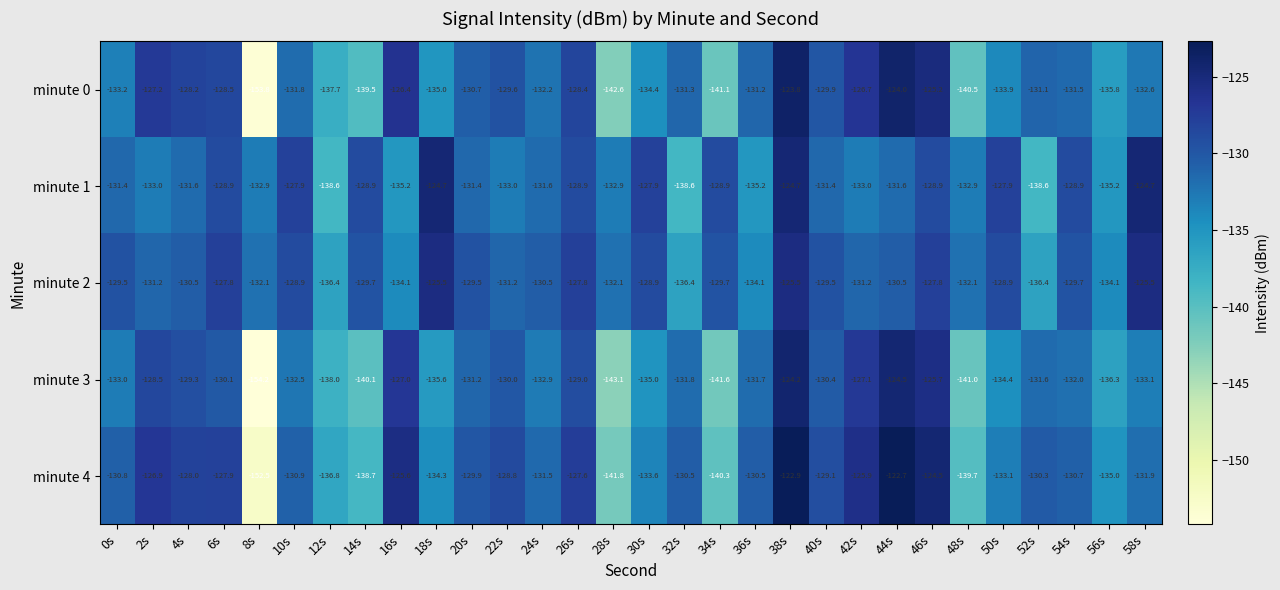

Rank the categories by minute 0 value from highest to lowest.

38s, 44s, 46s, 16s, 42s, 2s, 4s, 26s, 6s, 22s, 40s, 20s, 52s, 36s, 32s, 54s, 10s, 24s, 58s, 0s, 50s, 30s, 18s, 56s, 12s, 14s, 48s, 34s, 28s, 8s